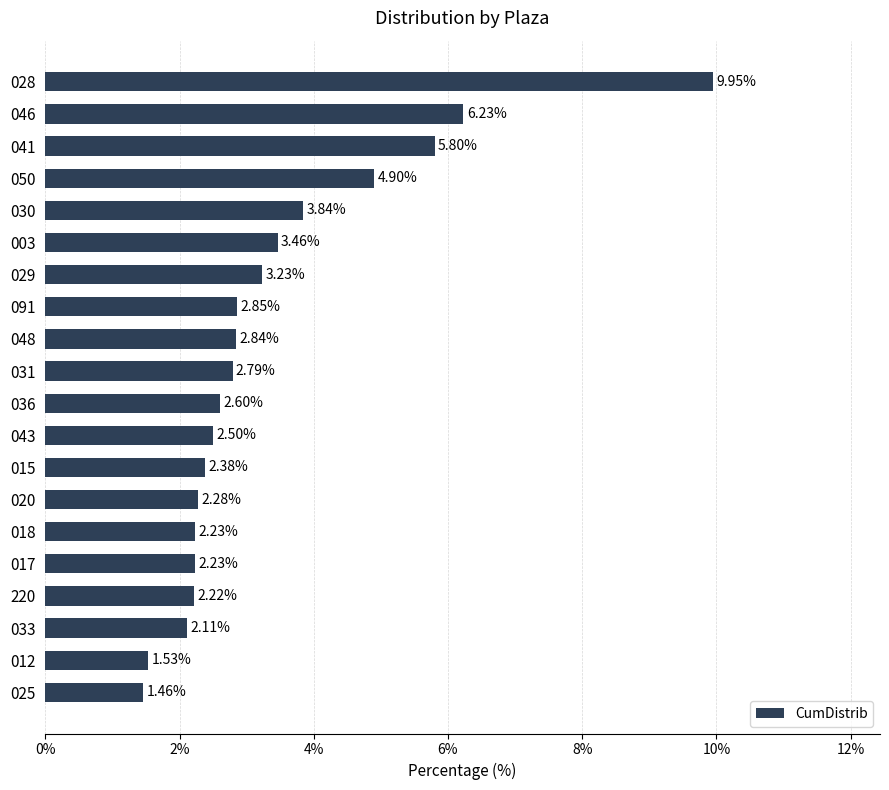

What is the average value?

3.4